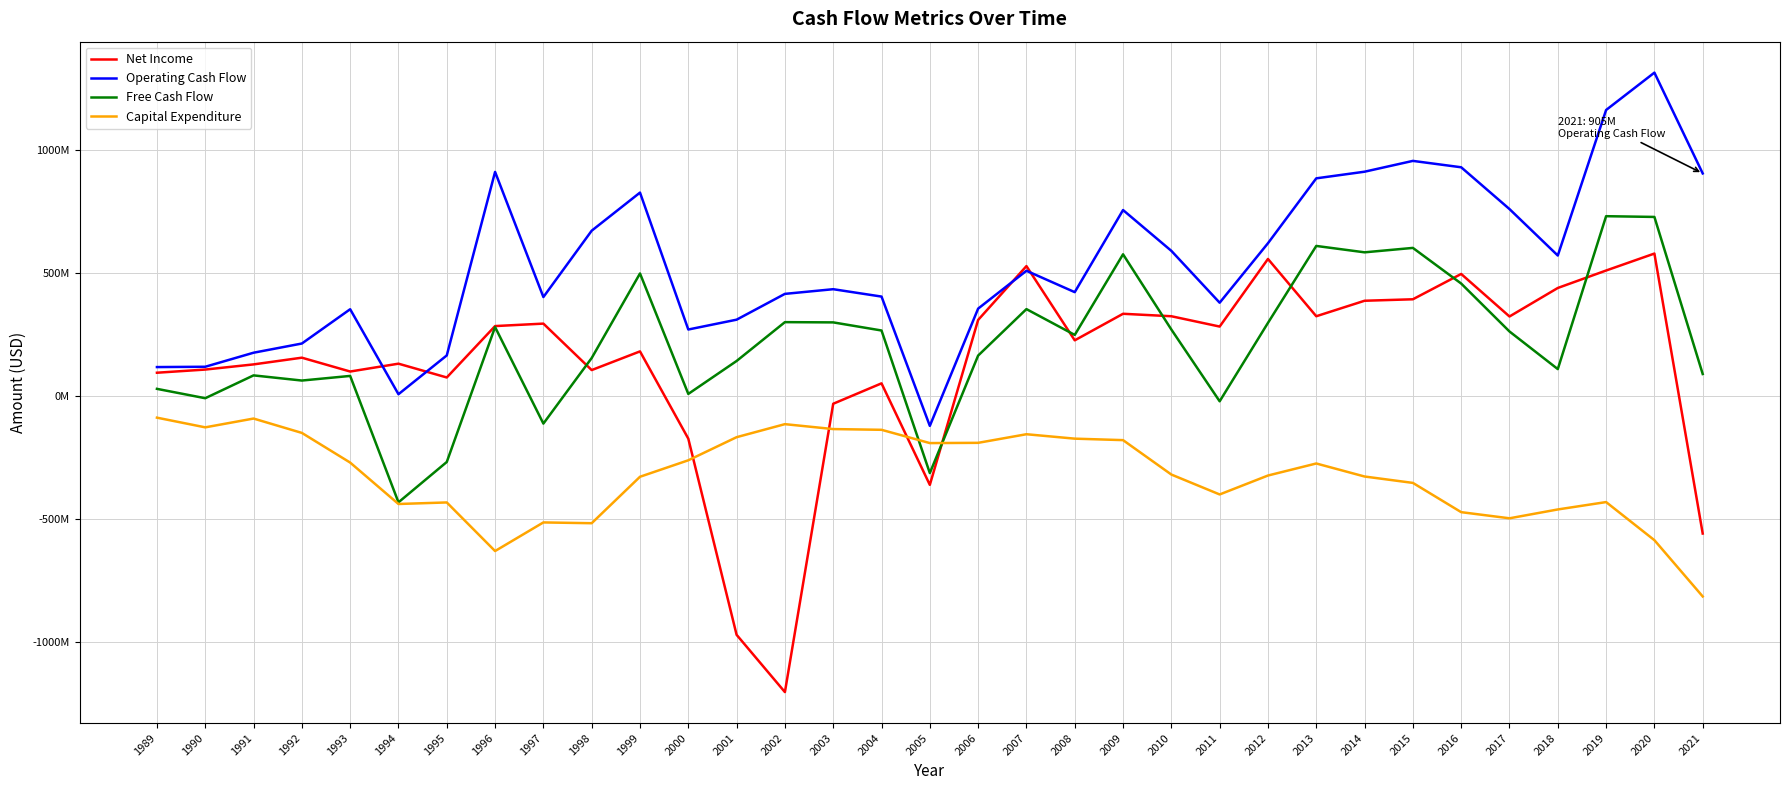

True or false: Operating Cash Flow and Free Cash Flow intersect in this chart.

False